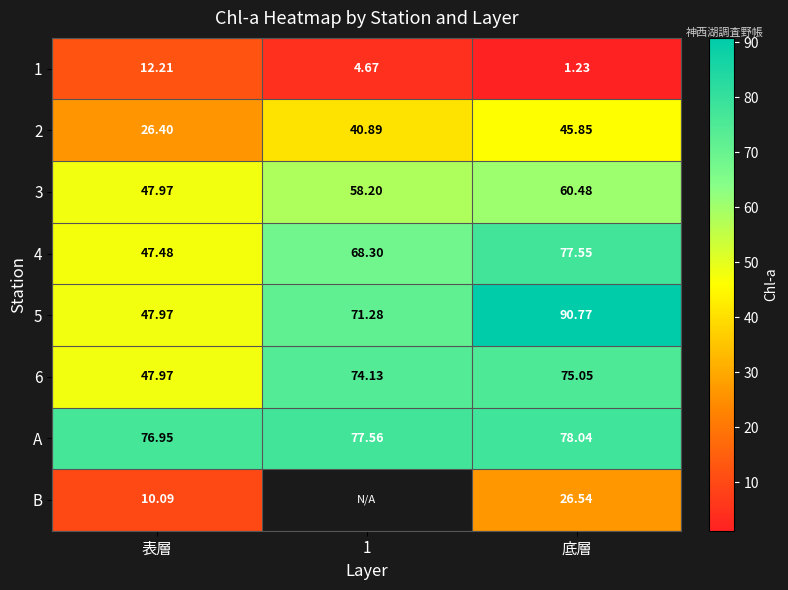

How many values in the 2 series exceed 40?

2